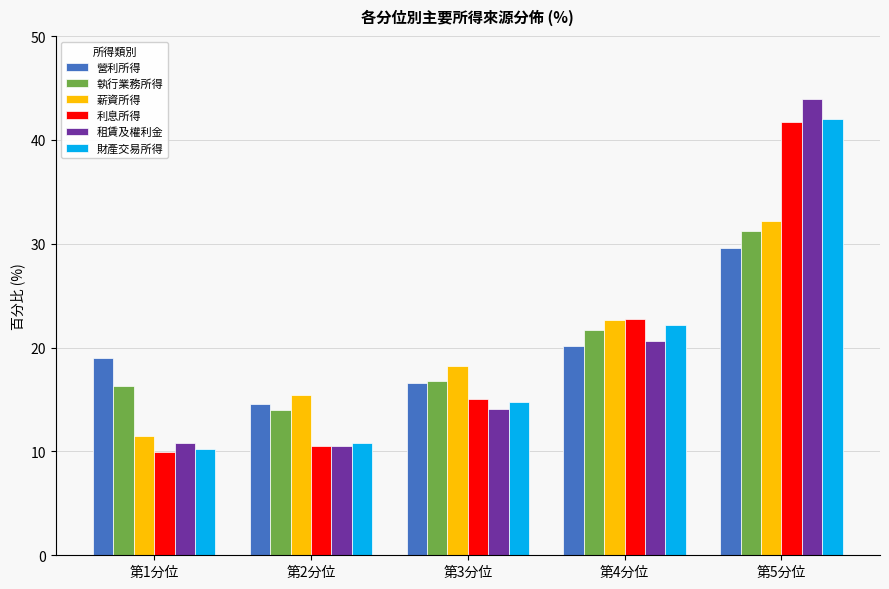

How many groups of bars are there?

5